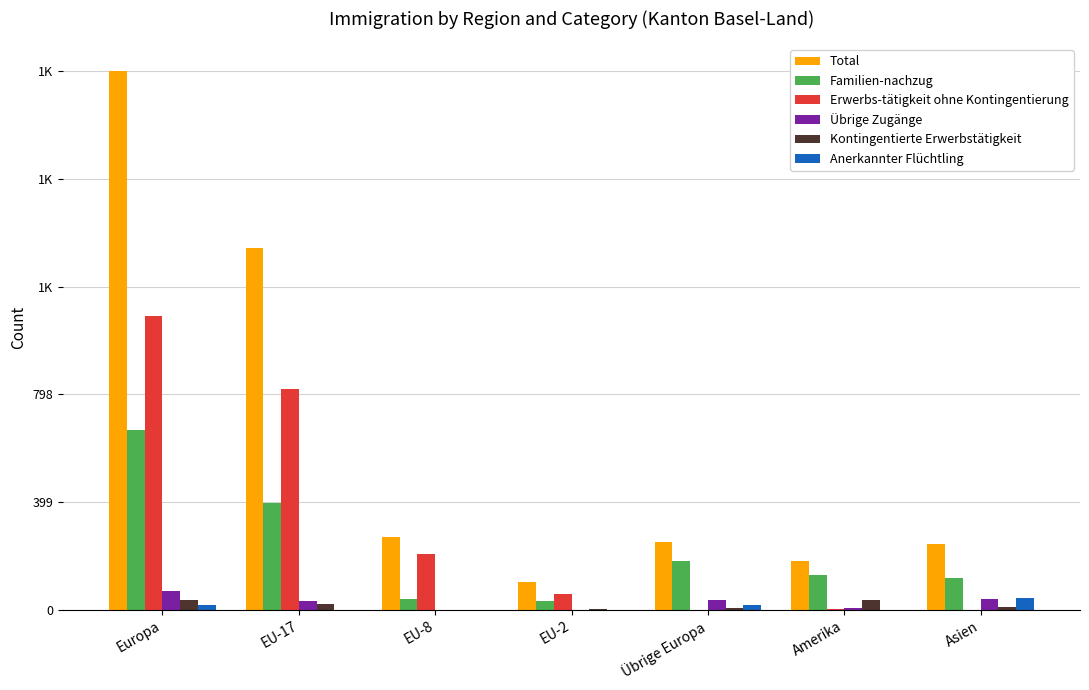

Are the bars grouped side by side (vs. stacked)?

Yes